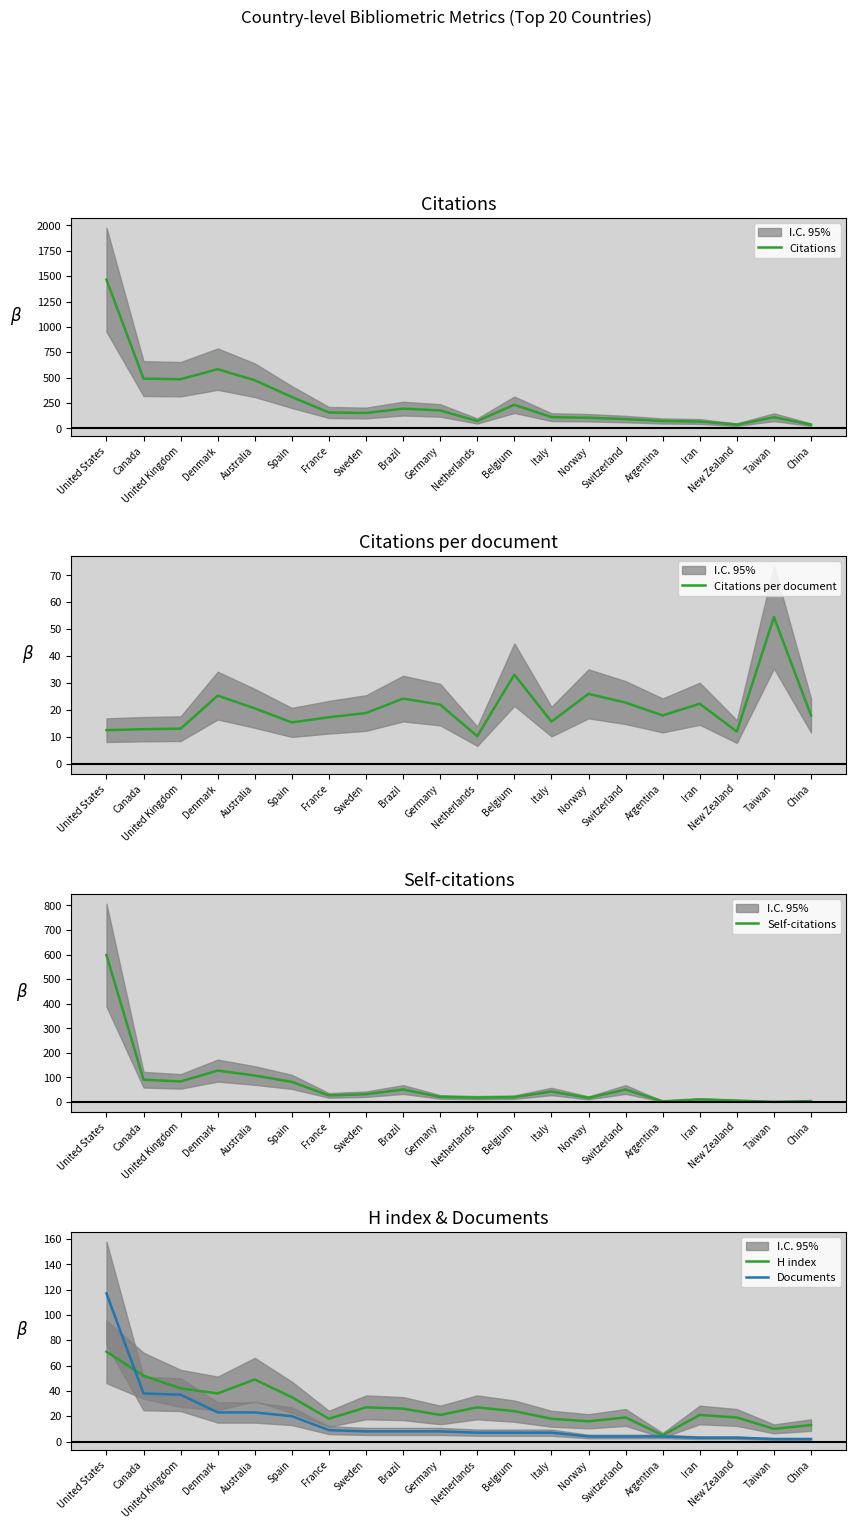

How many lines are shown in the chart?

5